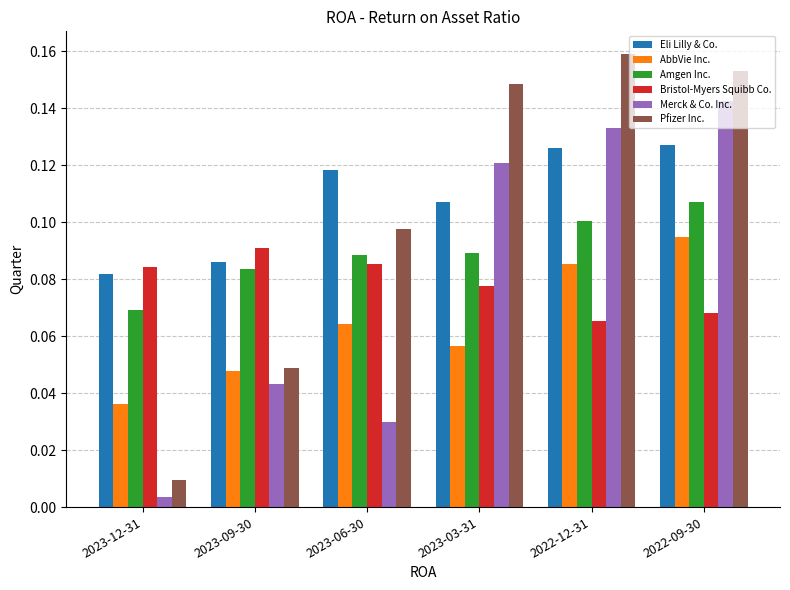

The AbbVie Inc. series shows 0.1 at 2022-12-31. True or false?

True